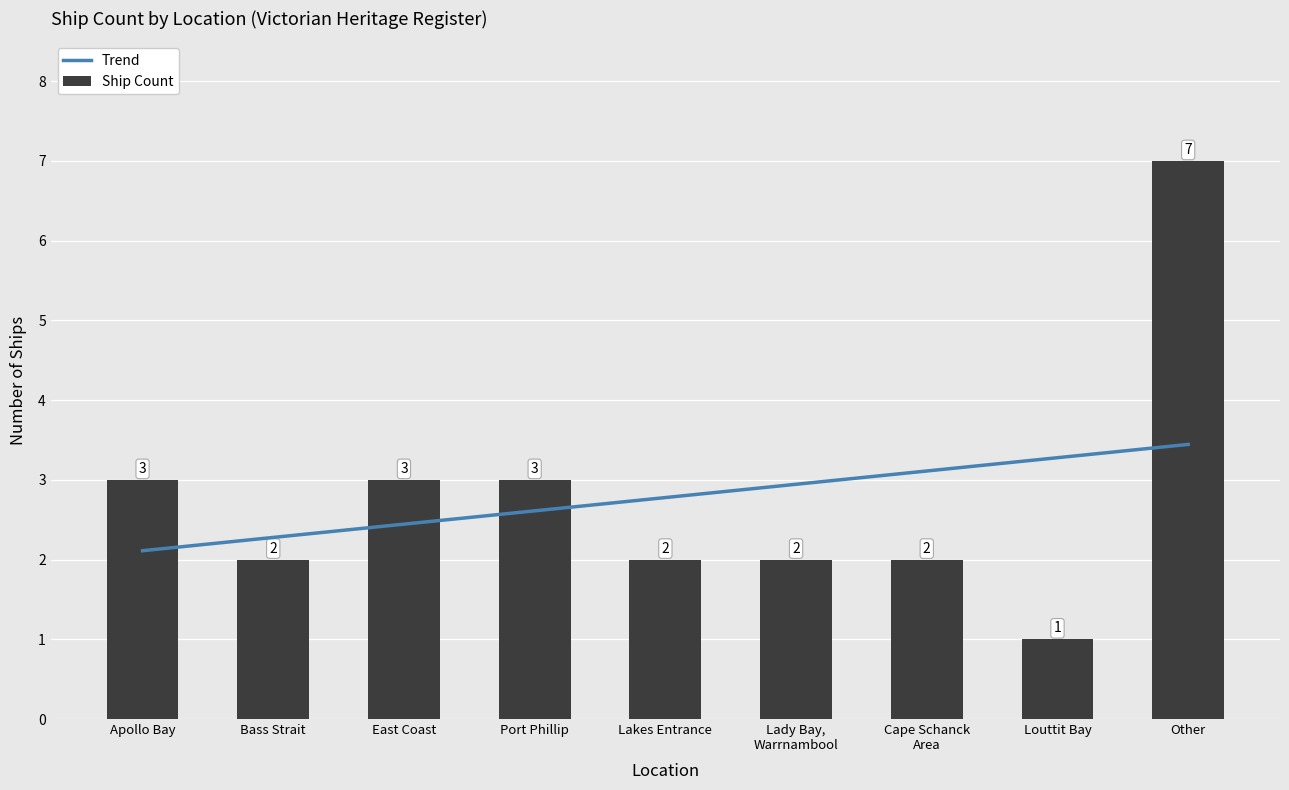

The Trend series shows 2.1 at Apollo Bay. True or false?

True